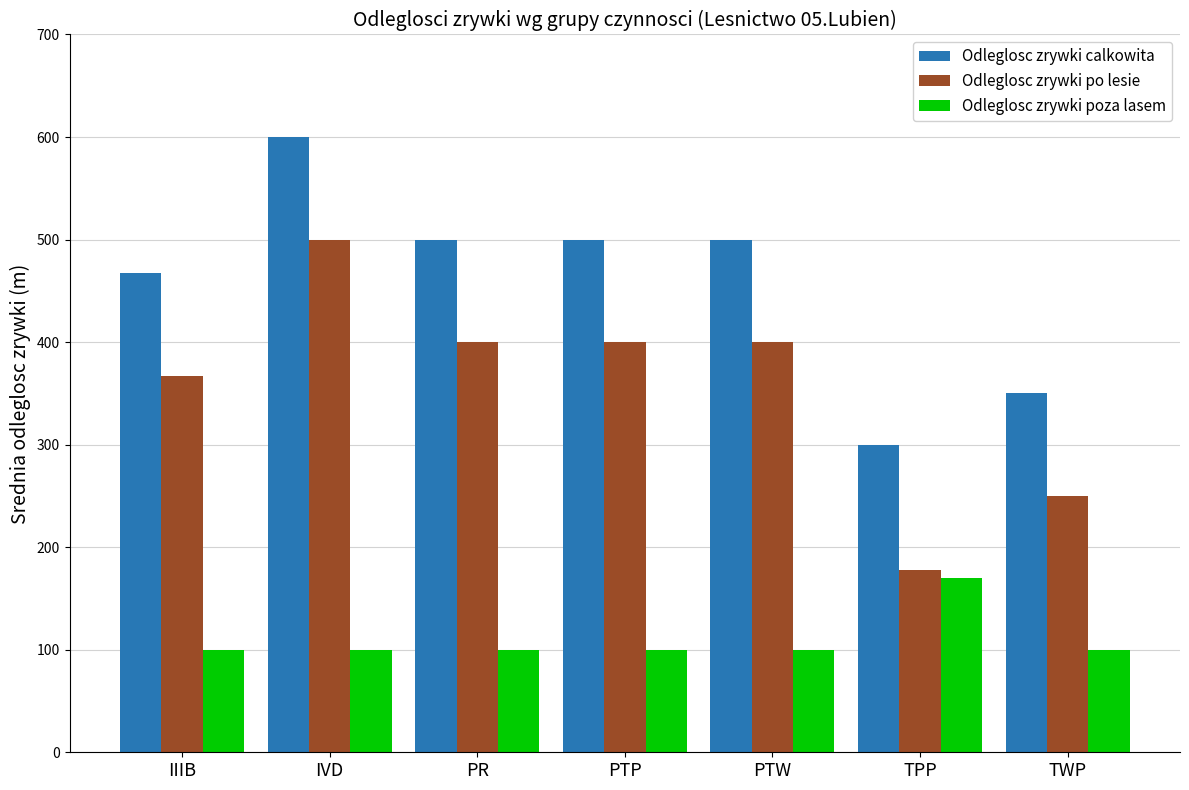

True or false: Odleglosc zrywki po lesie has a value of 367 at IIIB.

True